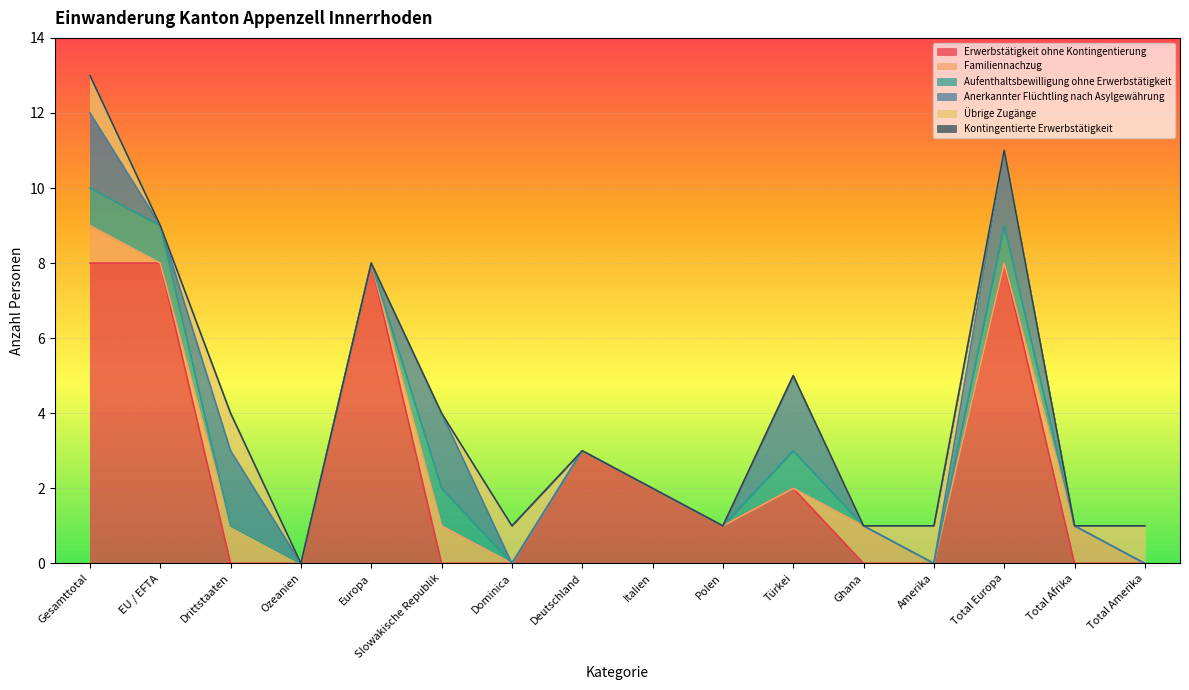

True or false: Übrige Zugänge has more than 1 interior local peaks.

True